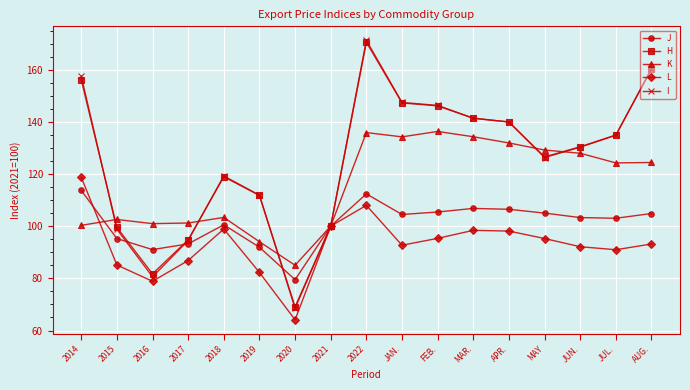

Which series ends up on top after the final intersection of K and L?

K